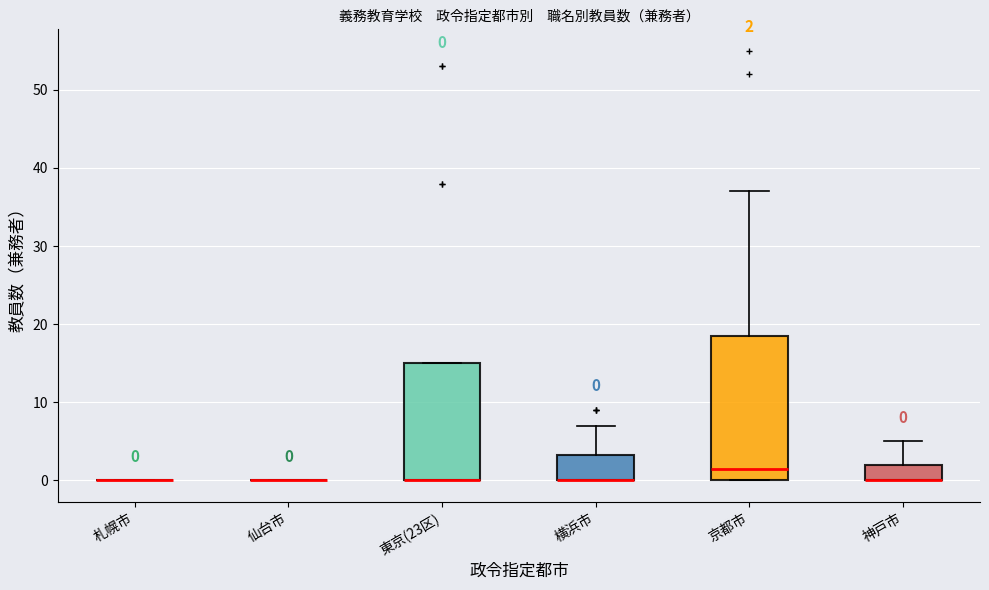

Comparing the boxes themselves (not the whiskers), which one is the tallest?

京都市